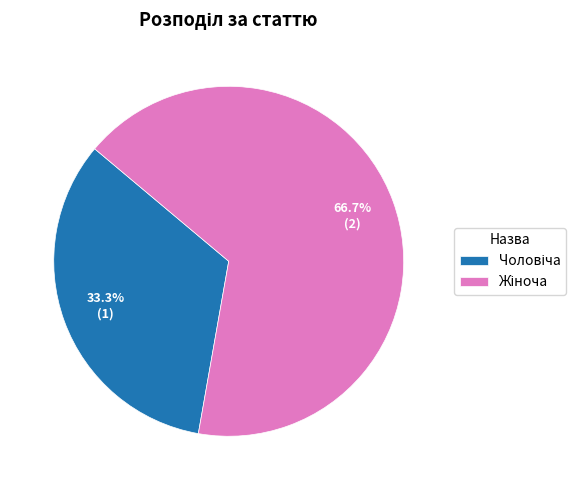

To the nearest percent, what is the combined percentage of Жіноча and Чоловіча?

100%